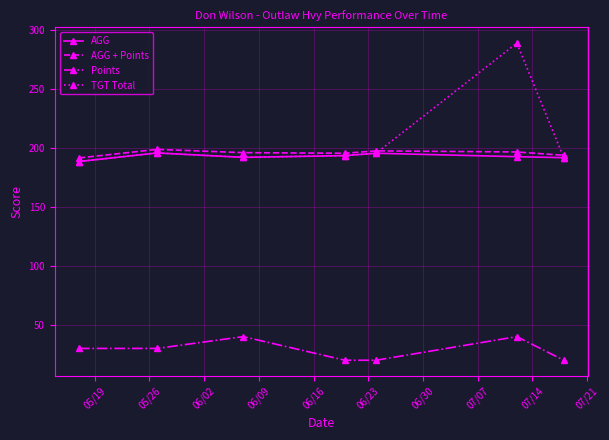

What is the value of the TGT Total point at the 2nd from the left?

195.5